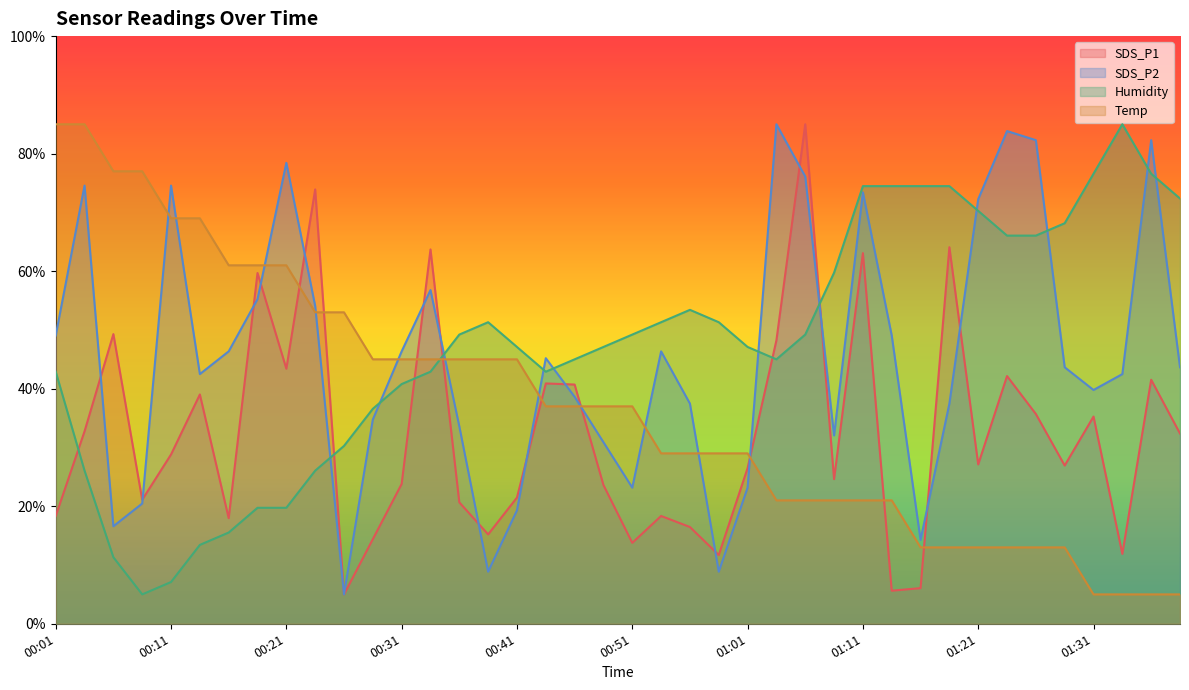

True or false: SDS_P2 has more than 1 points higher than both neighbors.

True